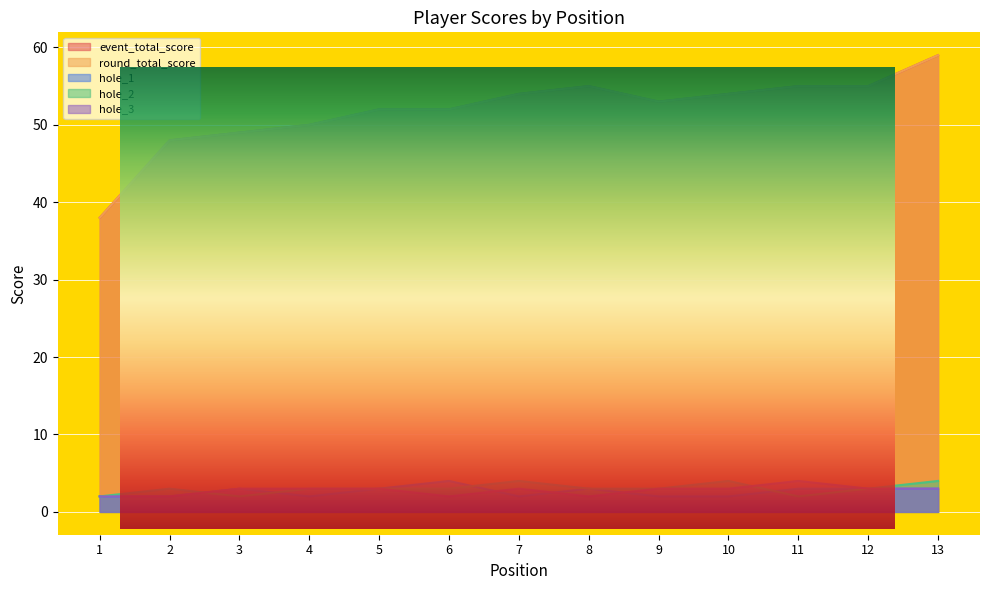

How many times do hole_3 and hole_2 cross each other?

2